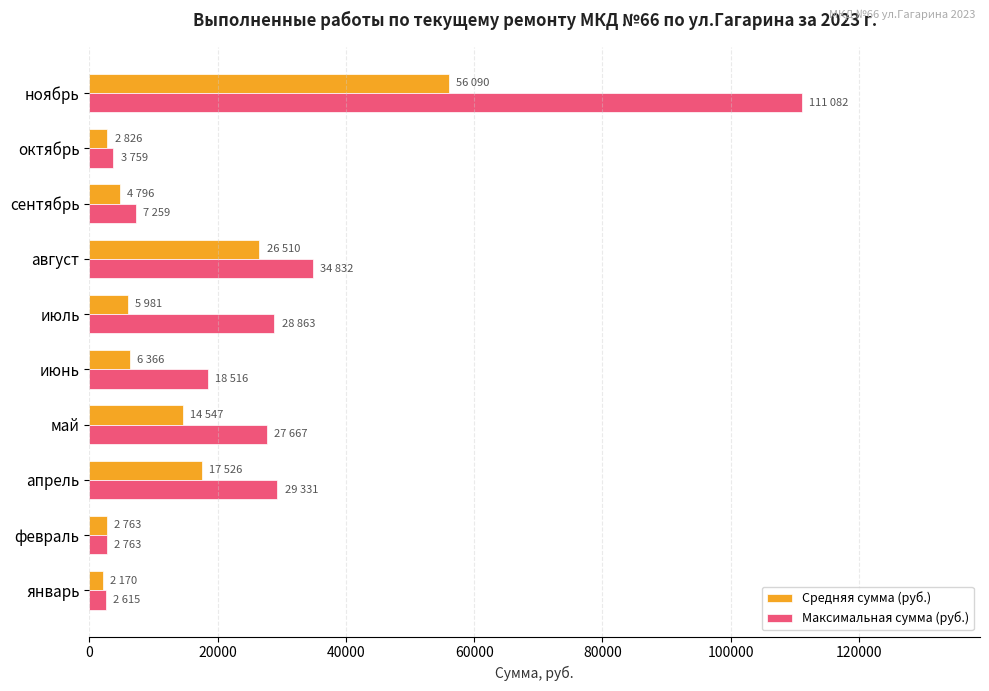

Is it true that Максимальная сумма (руб.) equals 28863.0 at июль?

True